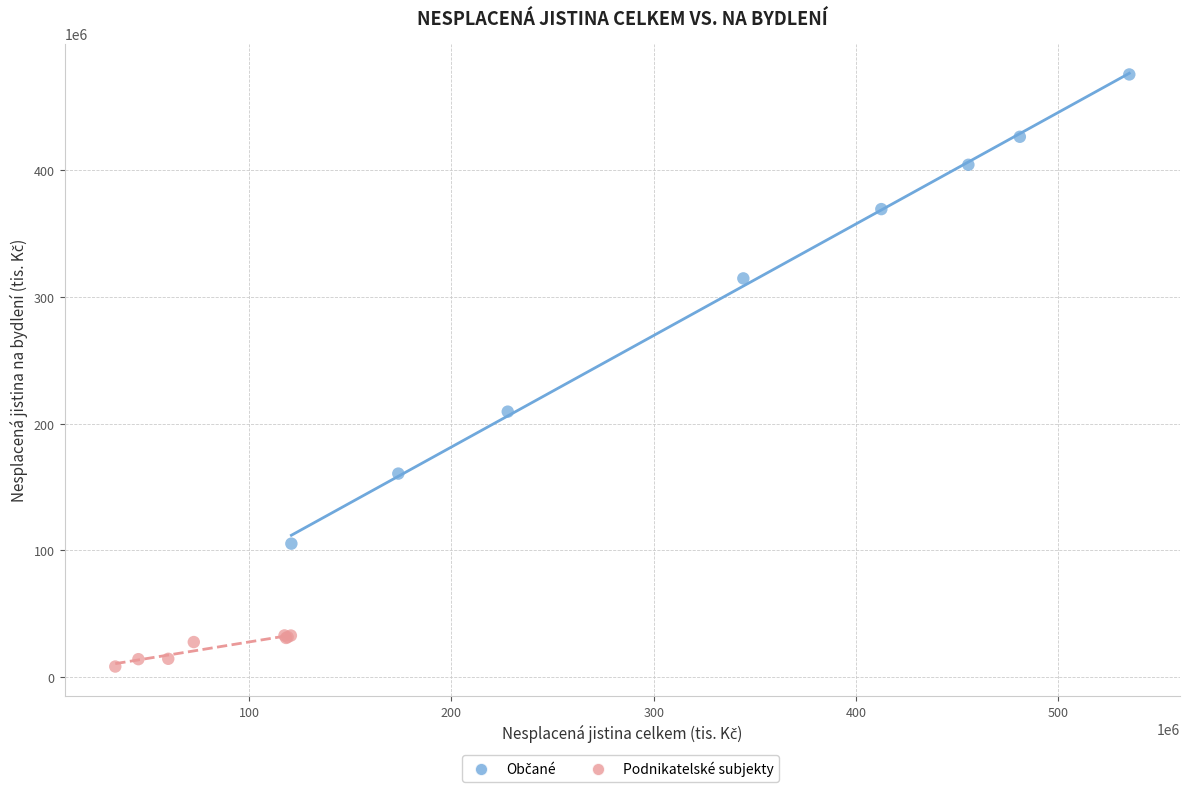

Which series reaches the minimum Y coordinate?

Podnikatelské subjekty